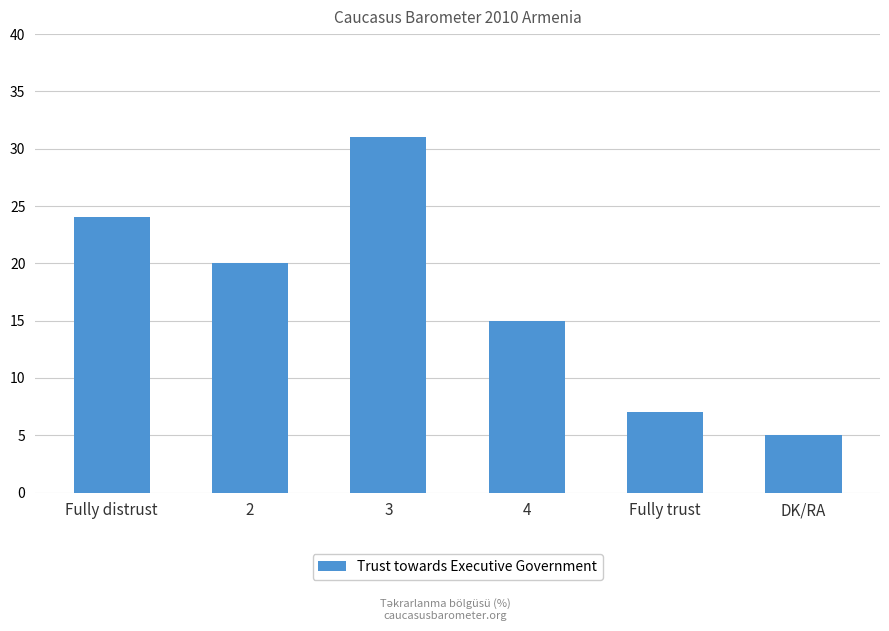

What is the change in value from 2 to DK/RA?

-15